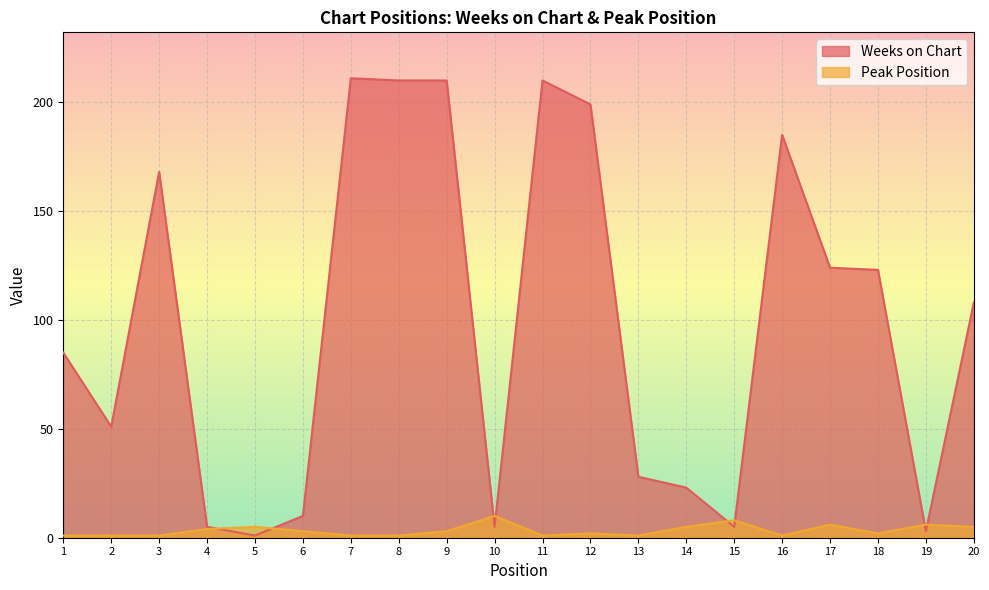

Reading left to right, what are all the values shown in this chart?

Weeks on Chart: 85	51	168	5	1	10	211	210	210	5	210	199	28	23	5	185	124	123	3	108
Peak Position: 1	1	1	4	5	3	1	1	3	10	1	2	1	5	8	1	6	2	6	5